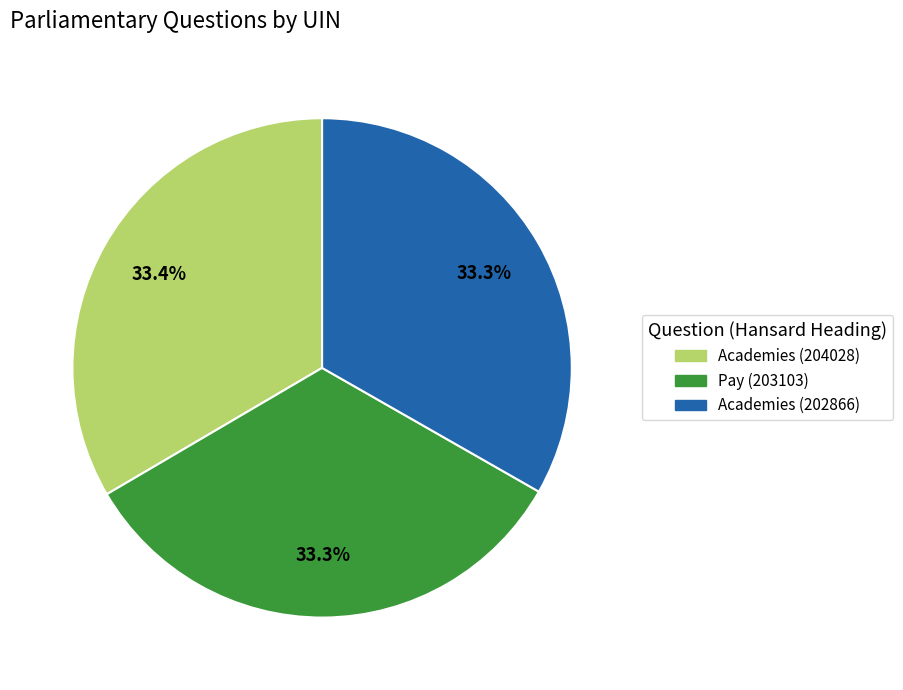

What percentage is the Academies (202866) slice, to the nearest percent?

33%